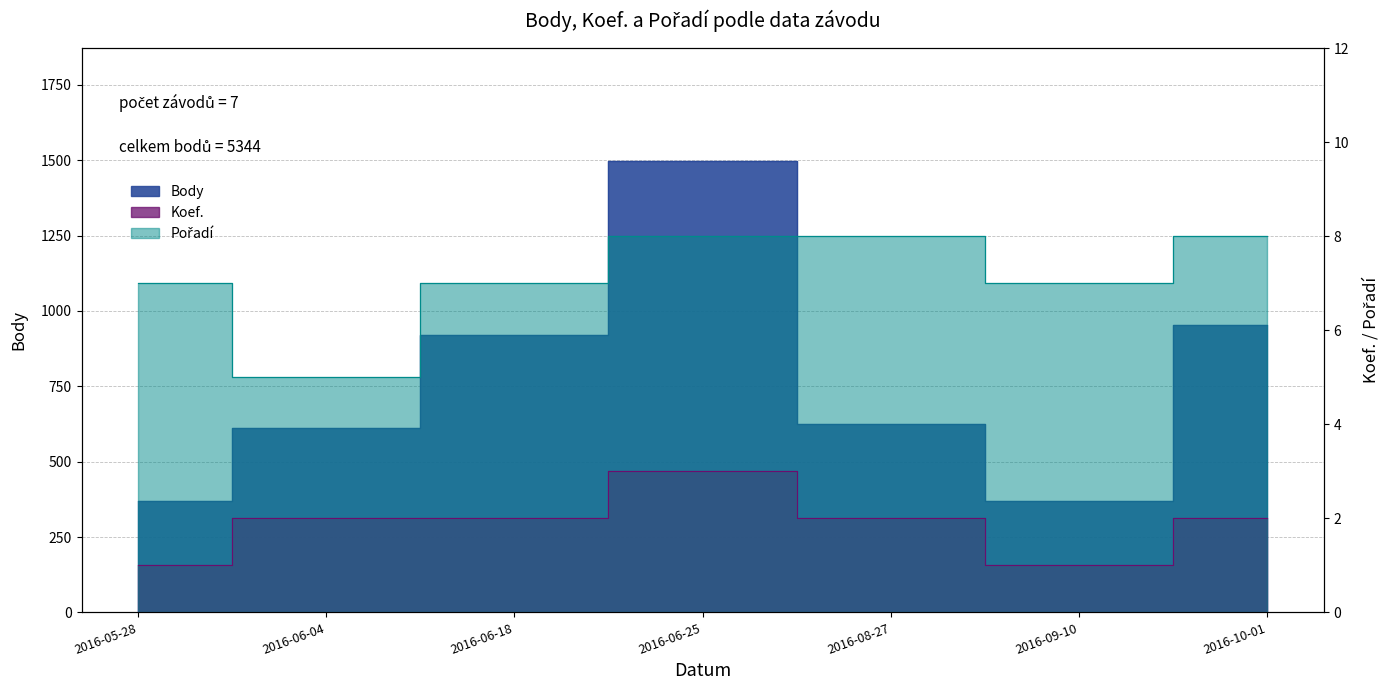

Reading left to right, extract all data points from this chart.

Body: 2016-05-28=370	2016-06-04=610	2016-06-18=920	2016-06-25=1497	2016-08-27=624	2016-09-10=370	2016-10-01=953
Koef.: 2016-05-28=1	2016-06-04=2	2016-06-18=2	2016-06-25=3	2016-08-27=2	2016-09-10=1	2016-10-01=2
Pořadí: 2016-05-28=7	2016-06-04=5	2016-06-18=7	2016-06-25=8	2016-08-27=8	2016-09-10=7	2016-10-01=8